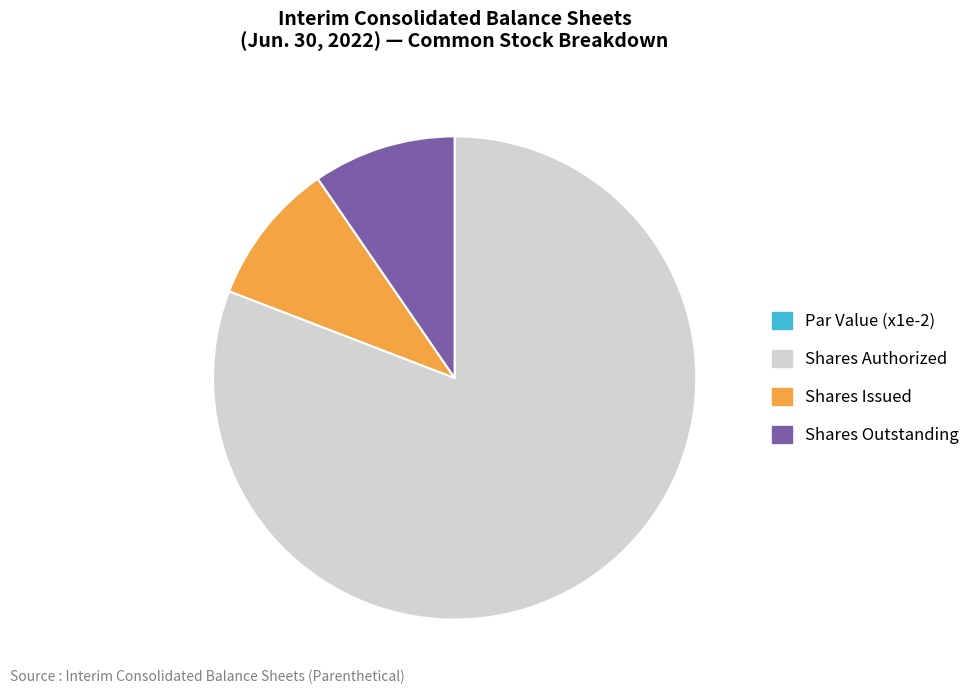

Do Shares Authorized and Shares Outstanding together represent more than half of the pie?

Yes